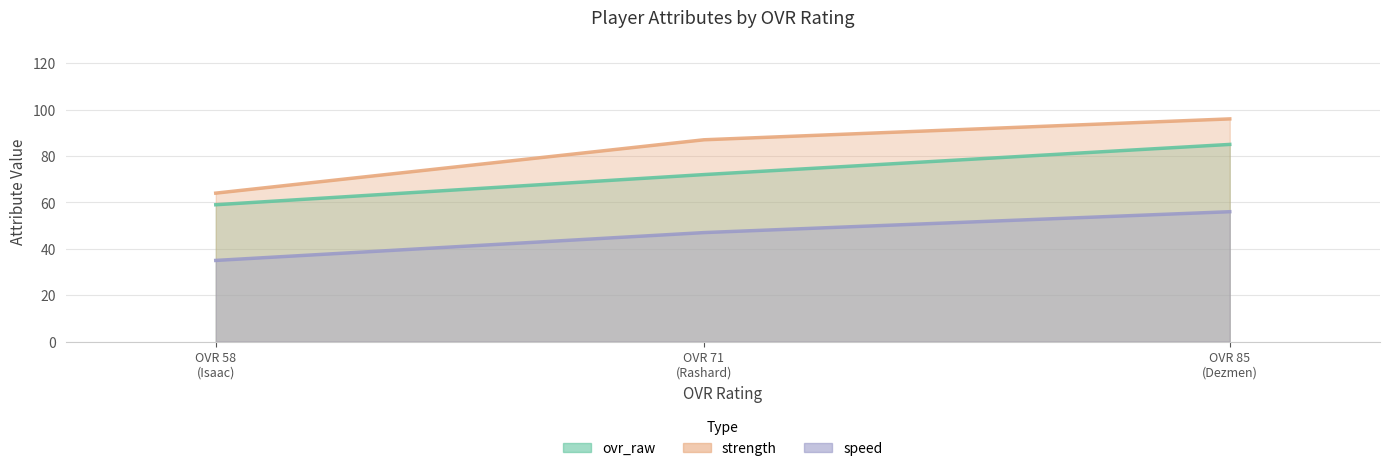

What are all the series names shown in the legend?

ovr_raw, speed